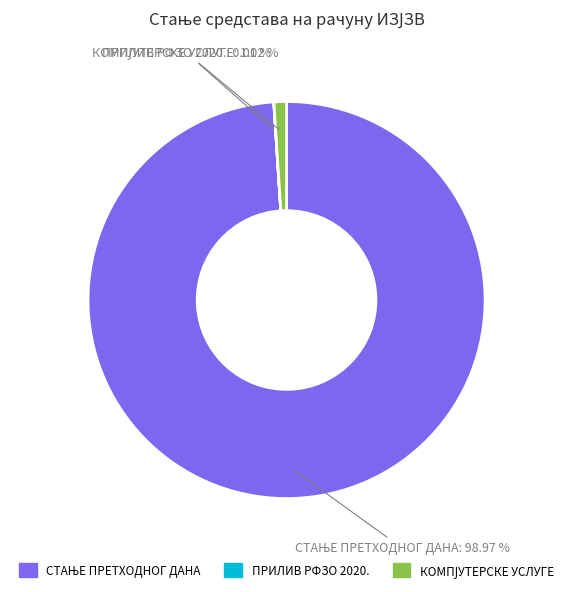

Is there any slice that represents more than half of the pie?

Yes